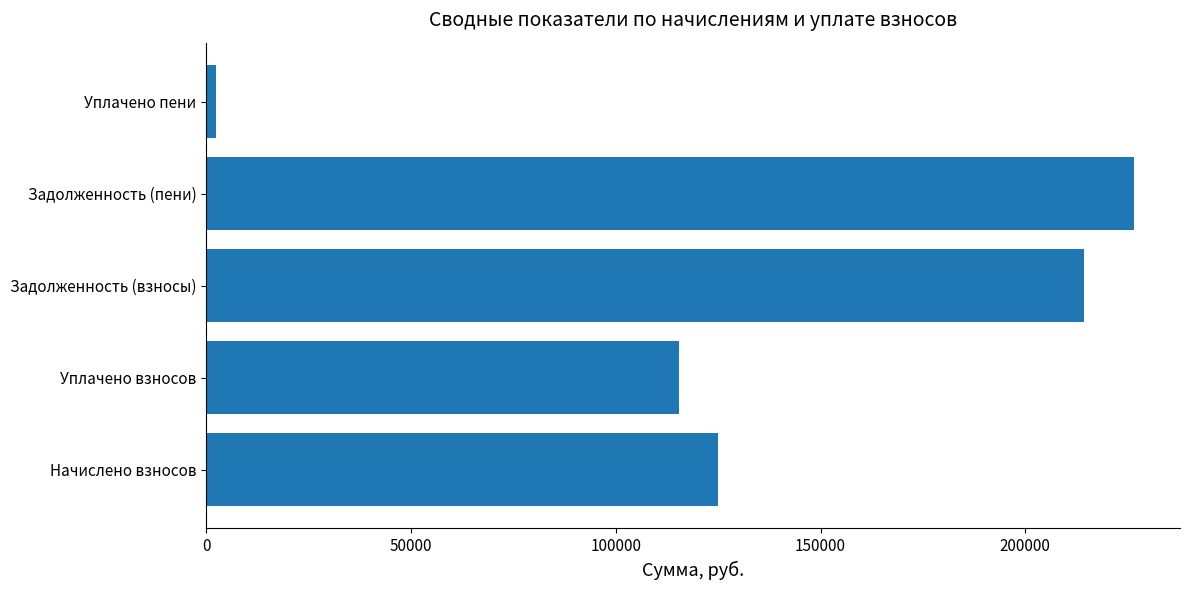

Is it true that the value at Задолженность (пени) is 91087.6?

False